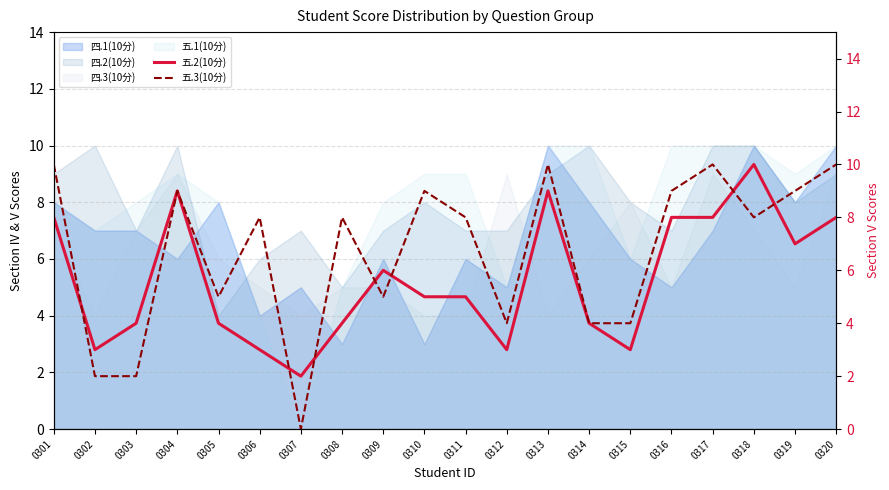

Which category has the highest value in the 五.3(10分) series?

0301